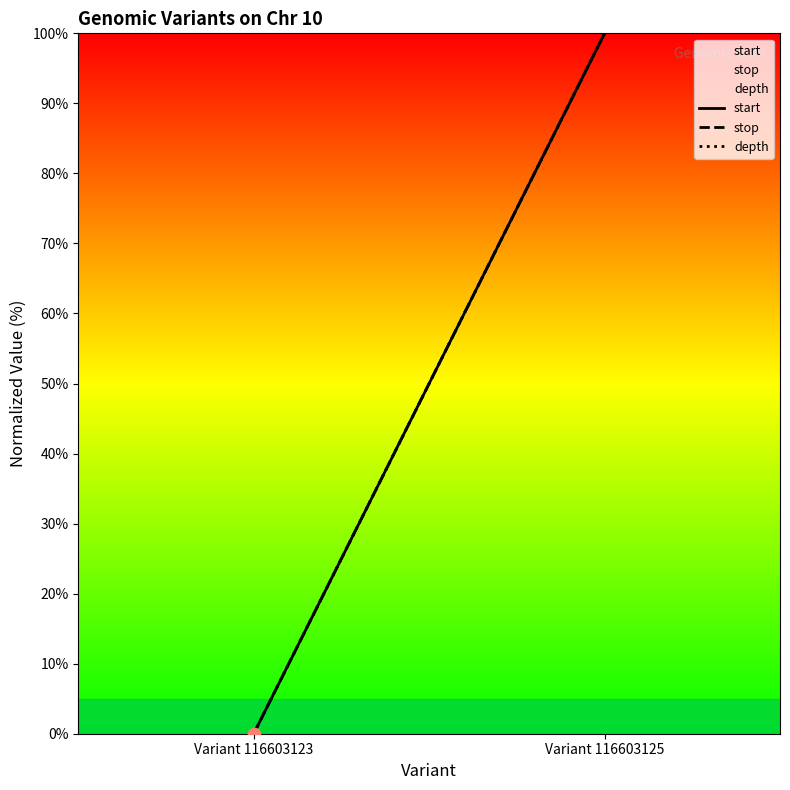

At how many categories does at least one series exceed 31?

1